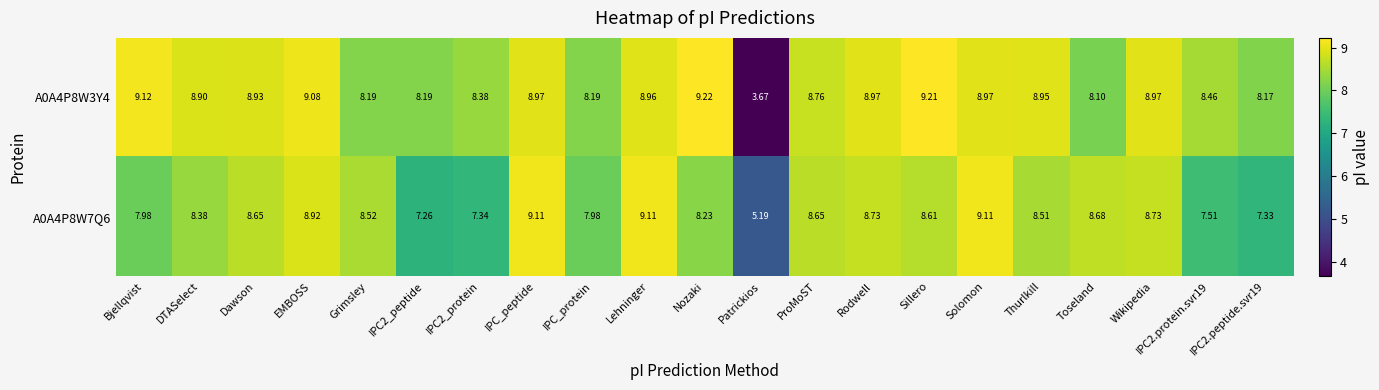

Between Lehninger and IPC2.protein.svr19, which series saw the biggest shift?

A0A4P8W7Q6